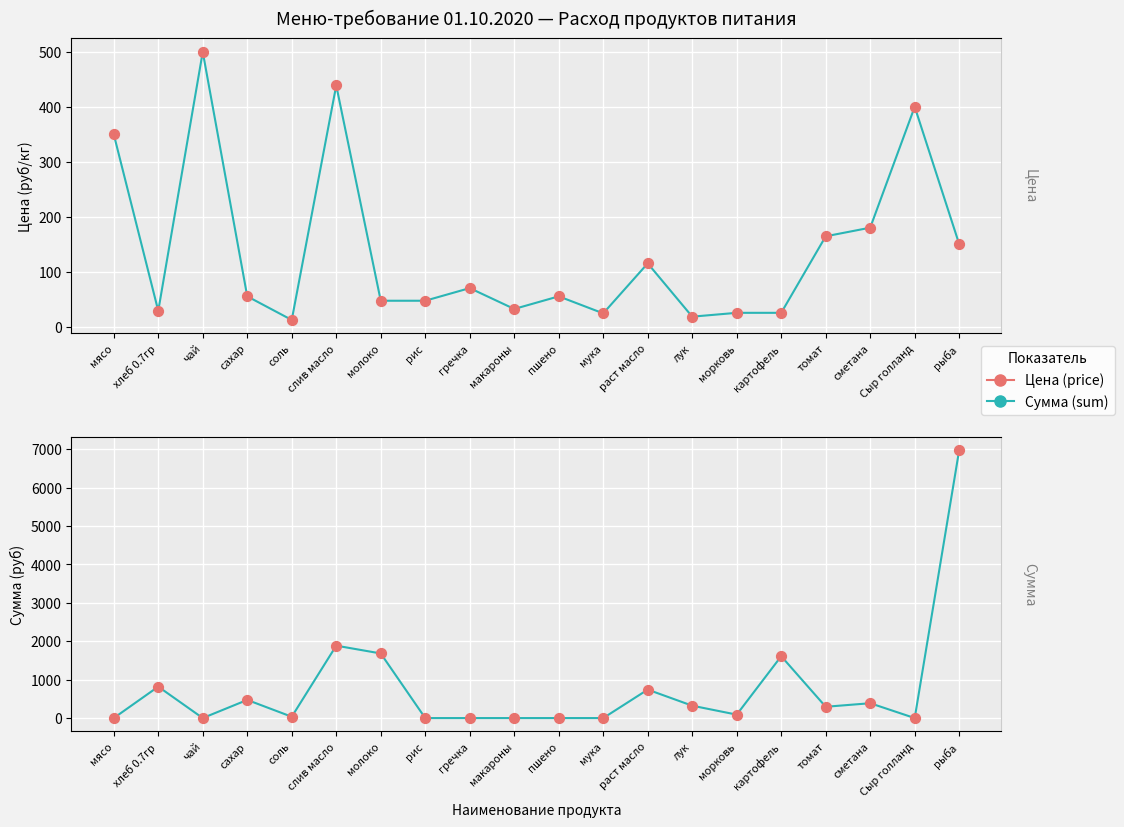

Which series contains the highest Y value?

Сумма (sum)